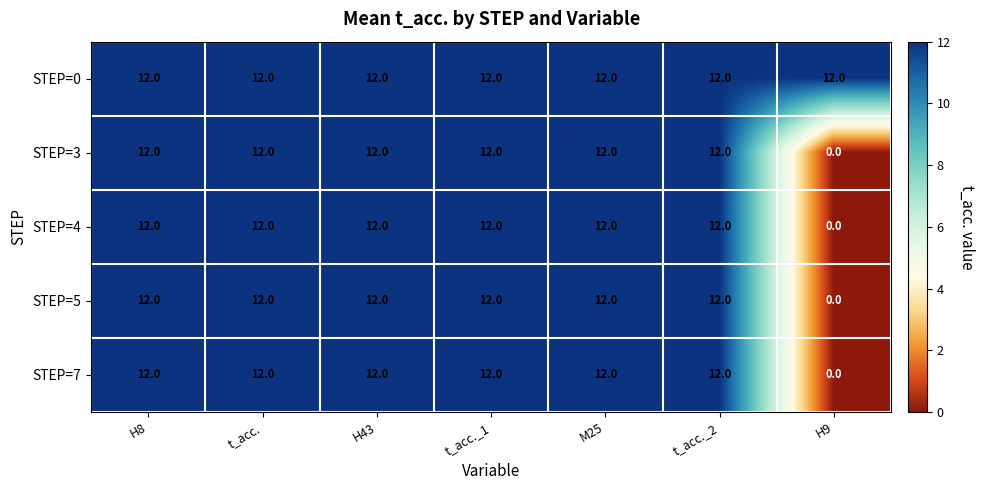

What is the average value of the STEP=0 series?

12